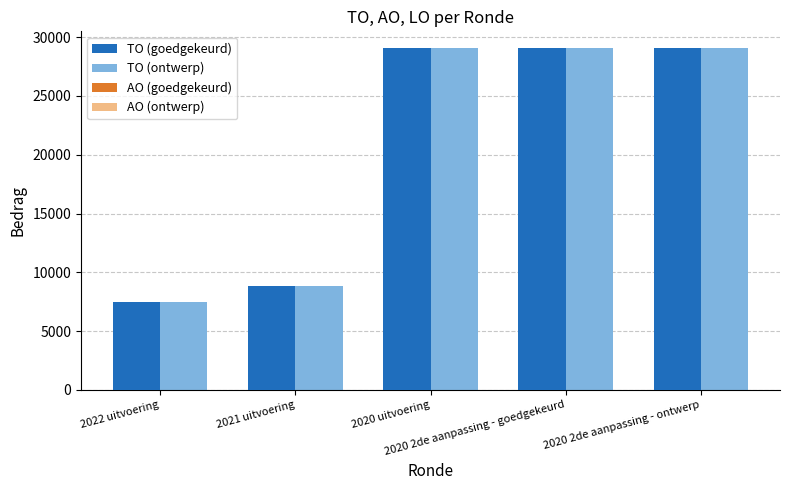

What position from the right is 2020 uitvoering?

3